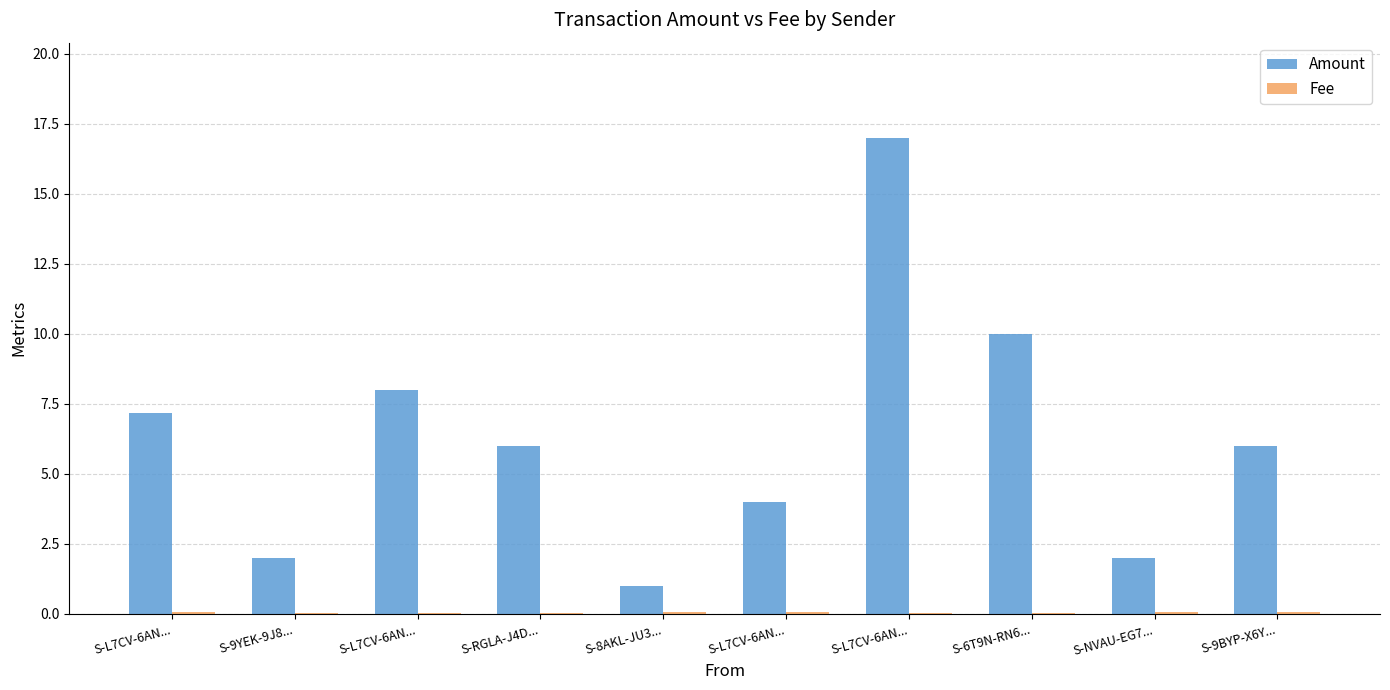

Rank the series by their average value, from highest to lowest.

Amount, Fee